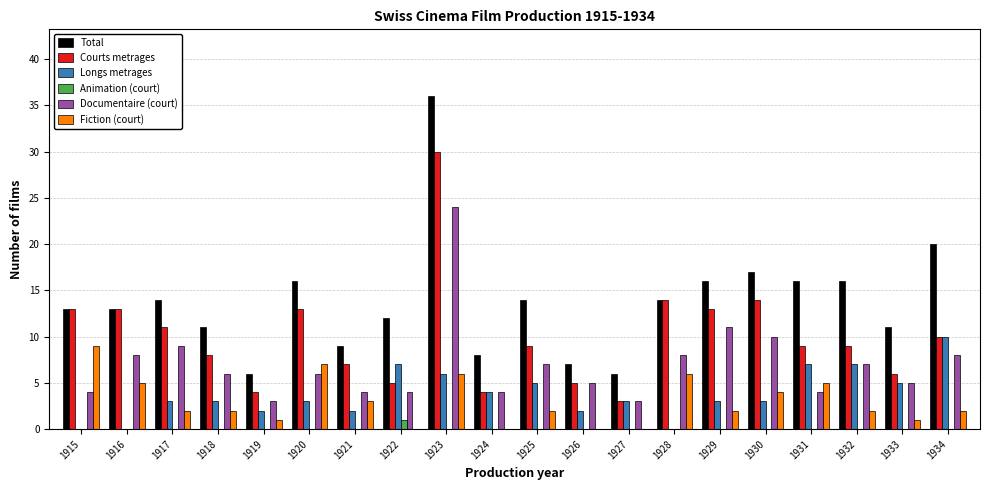

What is the greatest value displayed?

36